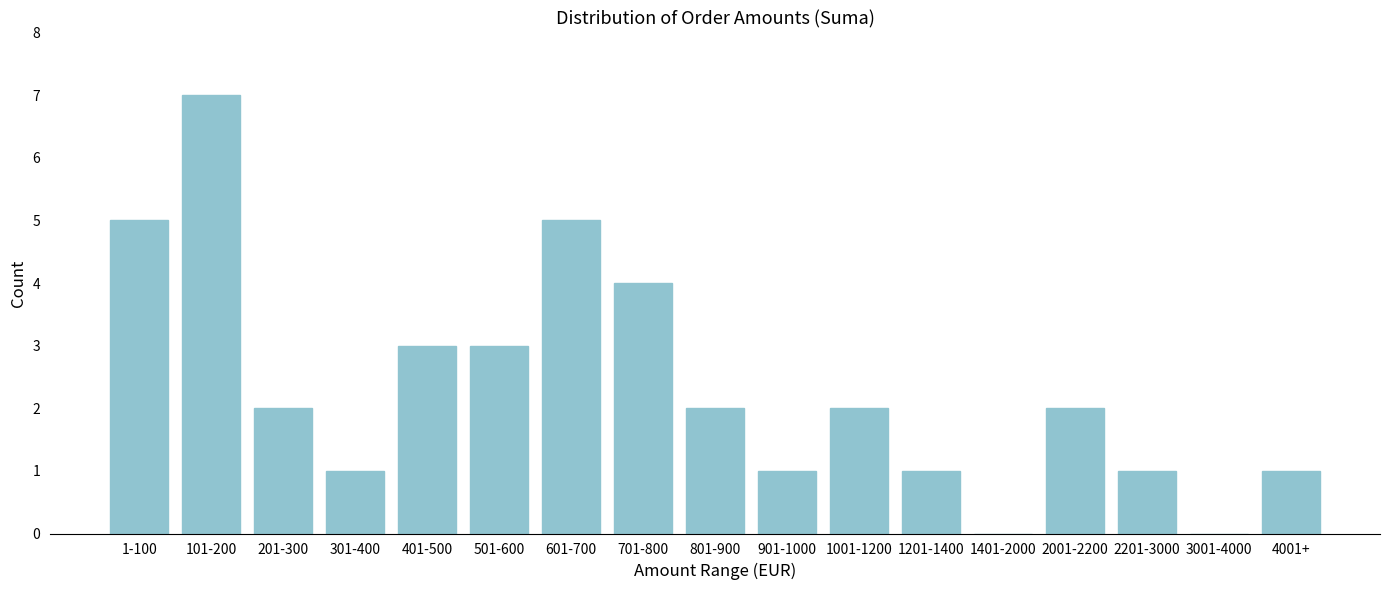

Reading left to right, what are all the values shown in this chart?

1-100=5	101-200=7	201-300=2	301-400=1	401-500=3	501-600=3	601-700=5	701-800=4	801-900=2	901-1000=1	1001-1200=2	1201-1400=1	1401-2000=0	2001-2200=2	2201-3000=1	3001-4000=0	4001+=1